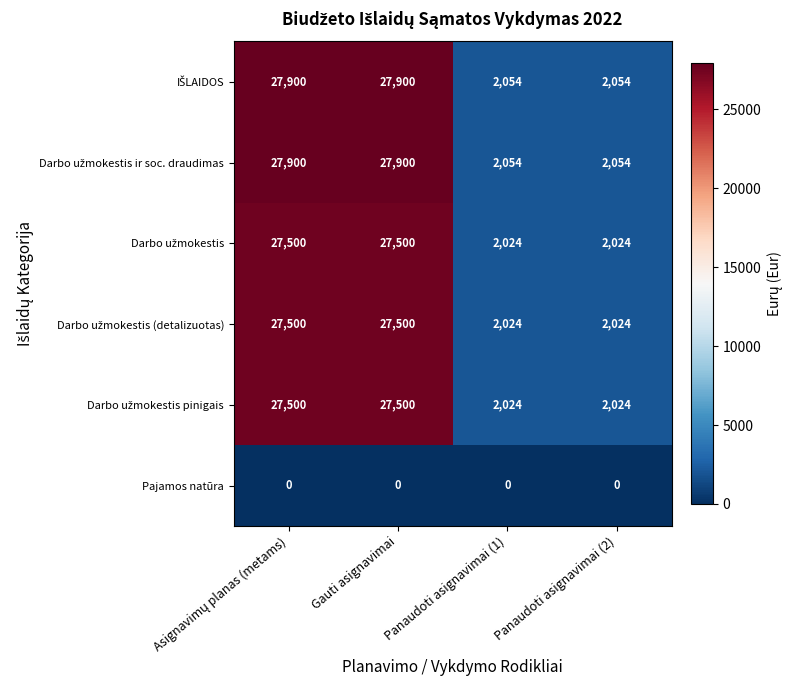

What is the maximum value shown in the chart?

27900